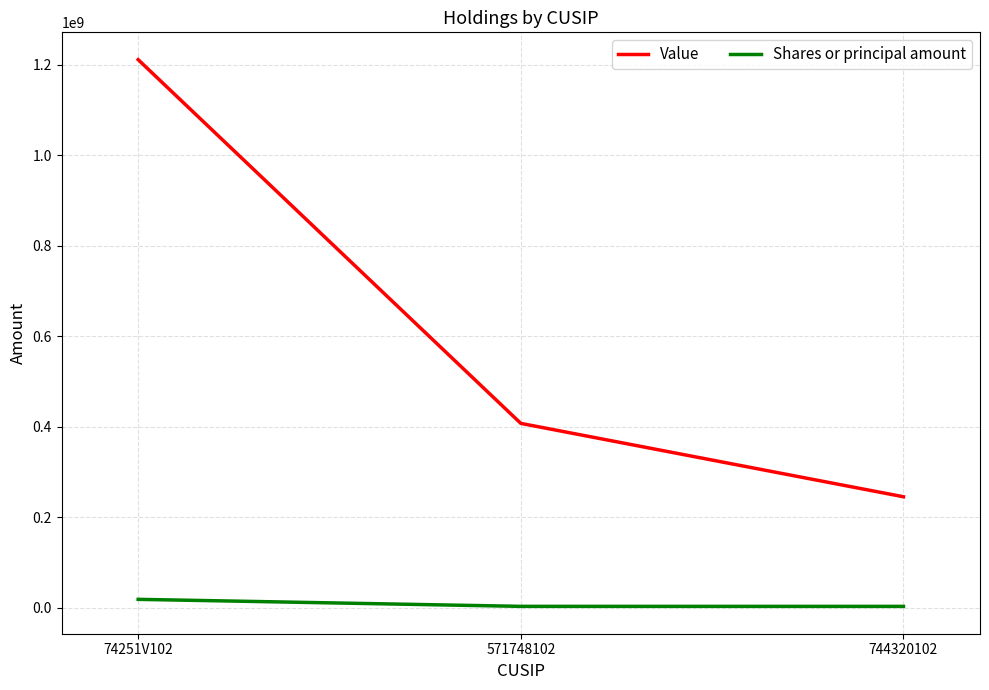

At which category is the sum across all series the highest?

74251V102